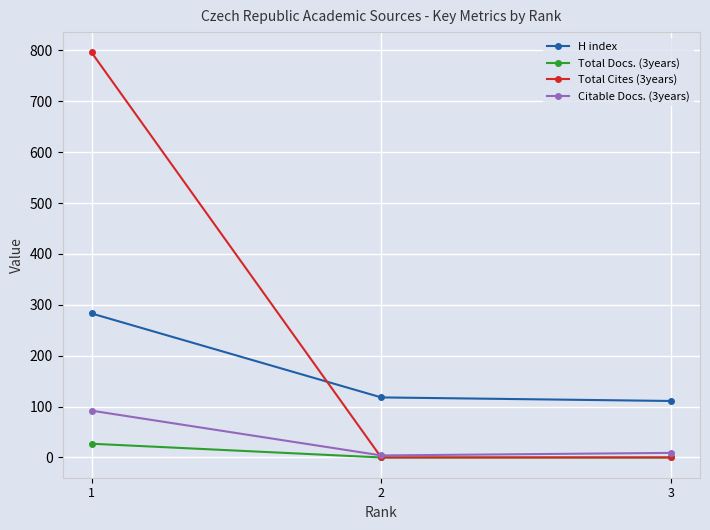

The Total Docs. (3years) series shows 0 at 2. True or false?

True